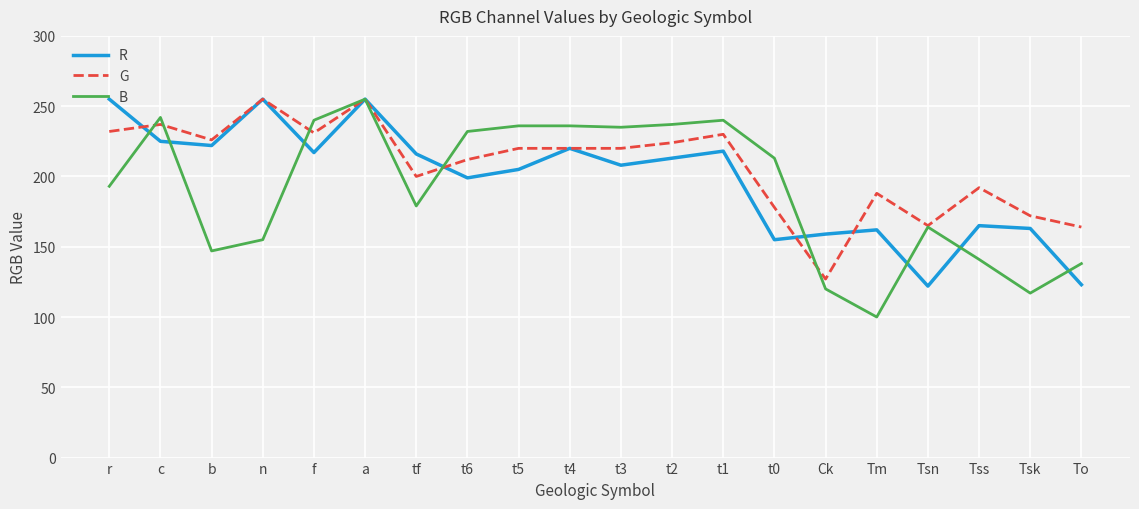

What is the difference between the second highest and second lowest values in the R series?

132